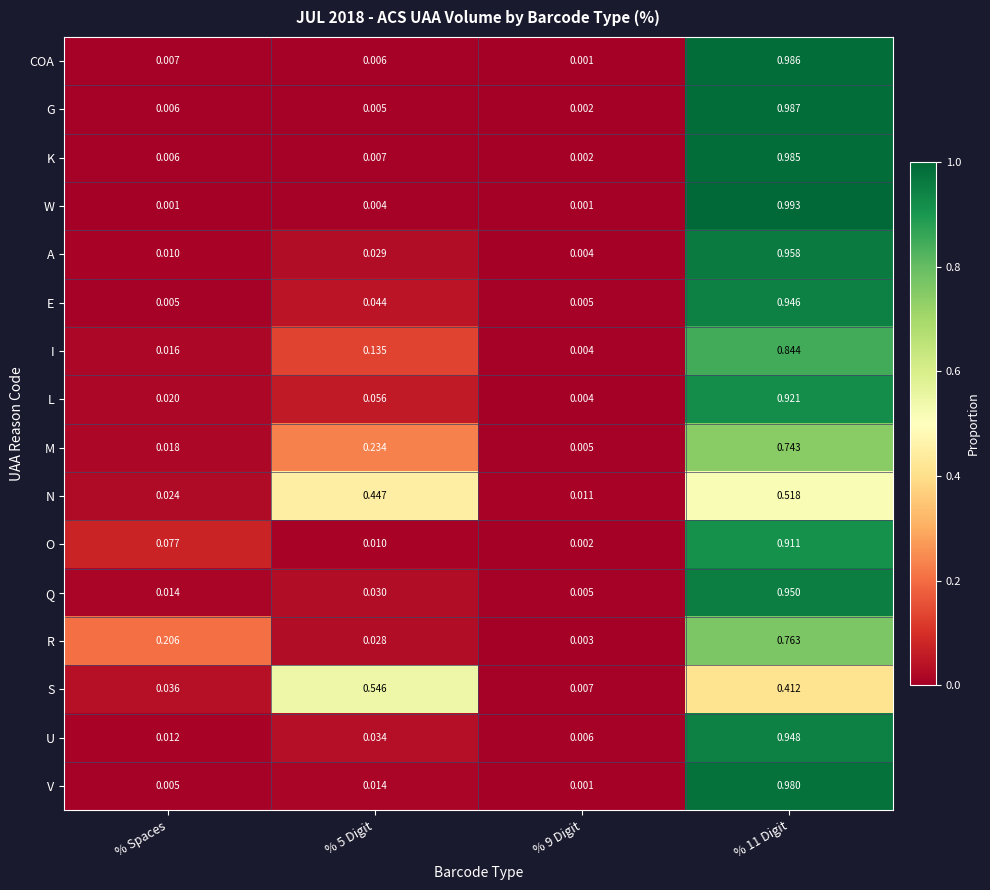

Which series changed the most between % 5 Digit and % 9 Digit?

S